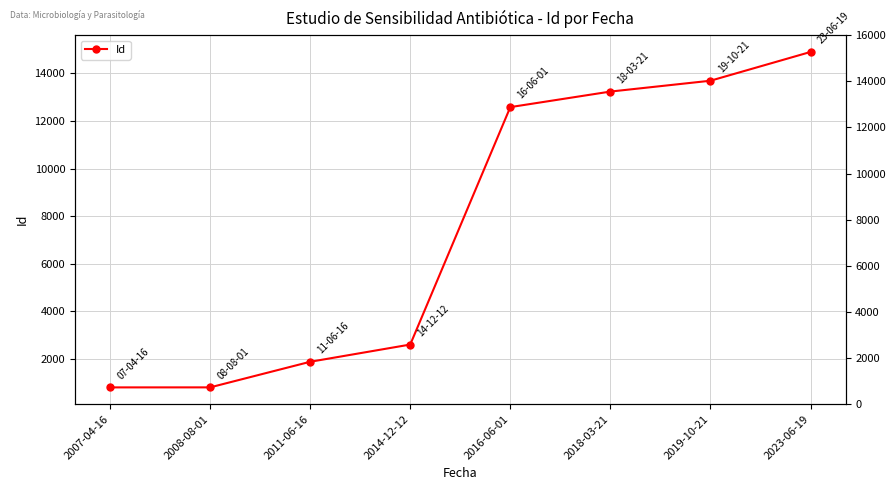

List the labels in order of value, largest first.

2023-06-19, 2019-10-21, 2018-03-21, 2016-06-01, 2014-12-12, 2011-06-16, 2008-08-01, 2007-04-16